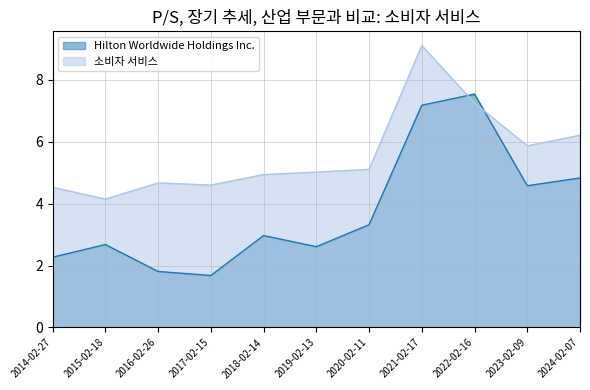

Which series changed the most between 2015-02-18 and 2020-02-11?

소비자 서비스